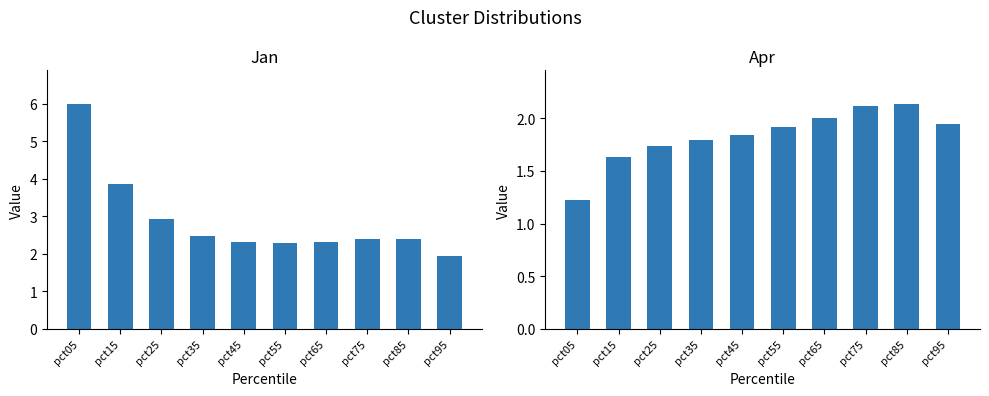

At which label is Jan closest to 3?

pct25